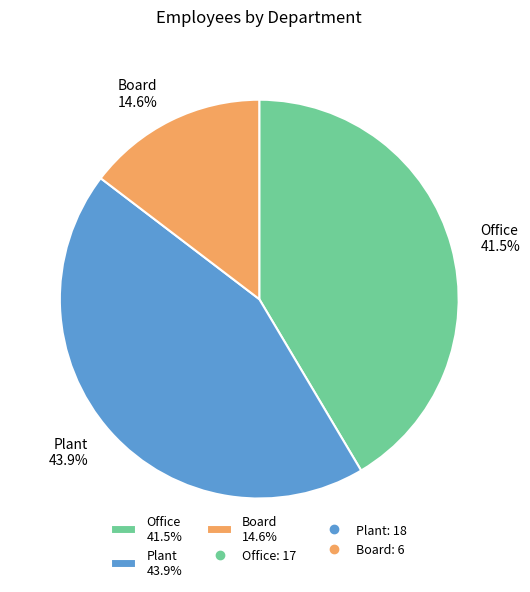

Is it true that Office is 34% of the pie?

False